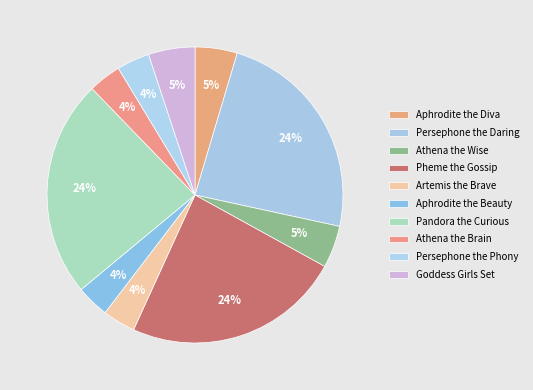

Is Athena the Brain the majority of the pie?

No